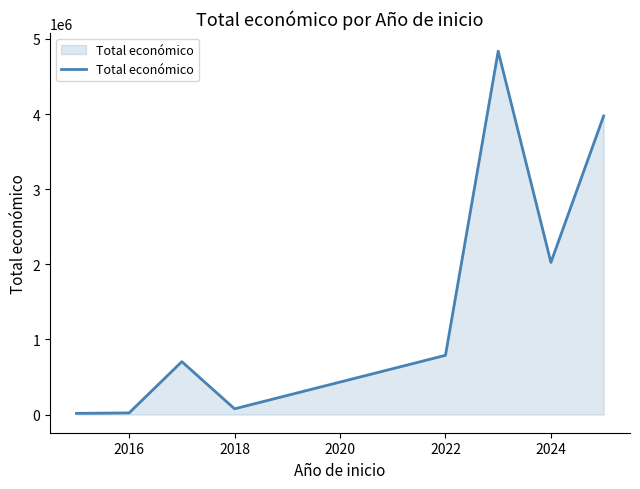

What is the greatest value displayed?

4837897